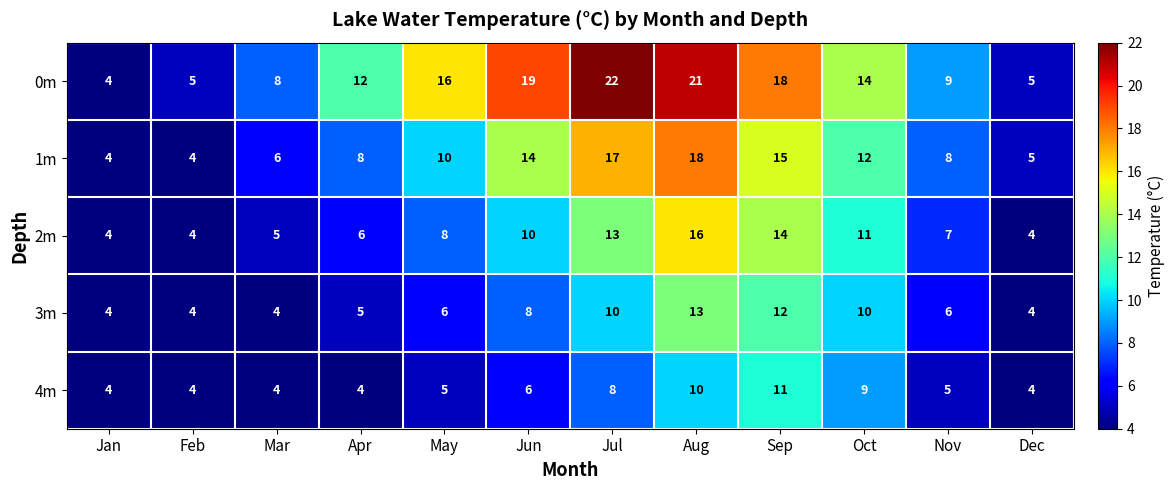

What is the sum of the 2m values at Oct and Dec?

15